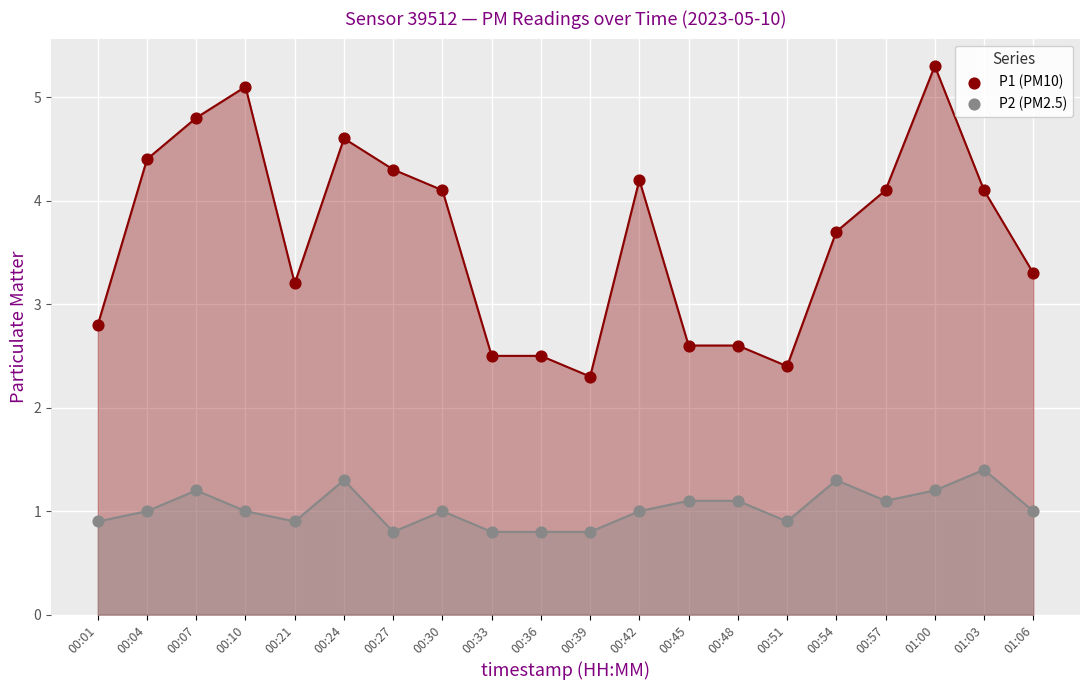

Across all data points, what is the range of Y values (max minus min)?

4.5